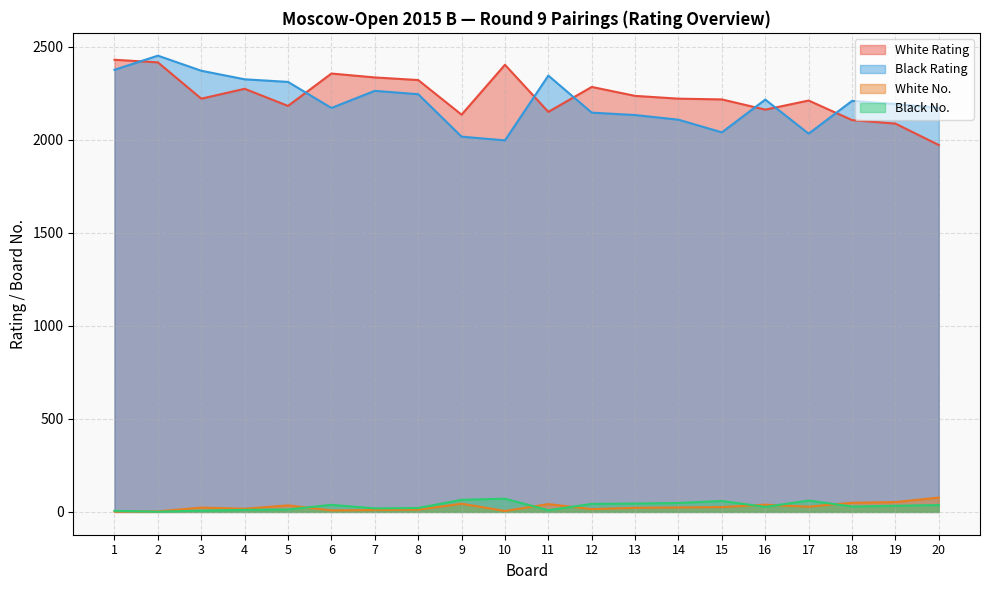

What value does the White No. series have at 17?

28